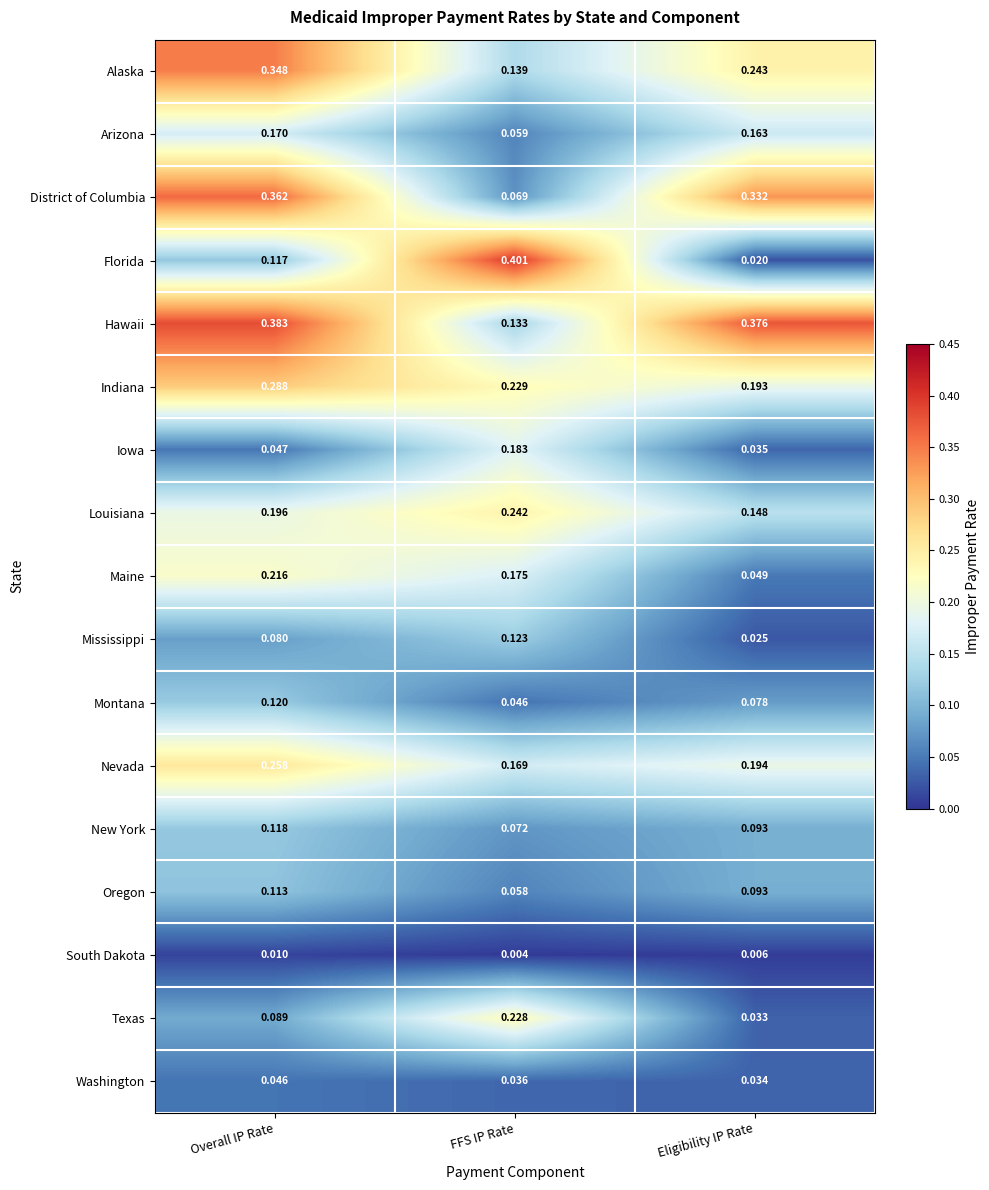

Rank the categories by District of Columbia value from highest to lowest.

Overall IP Rate, Eligibility IP Rate, FFS IP Rate